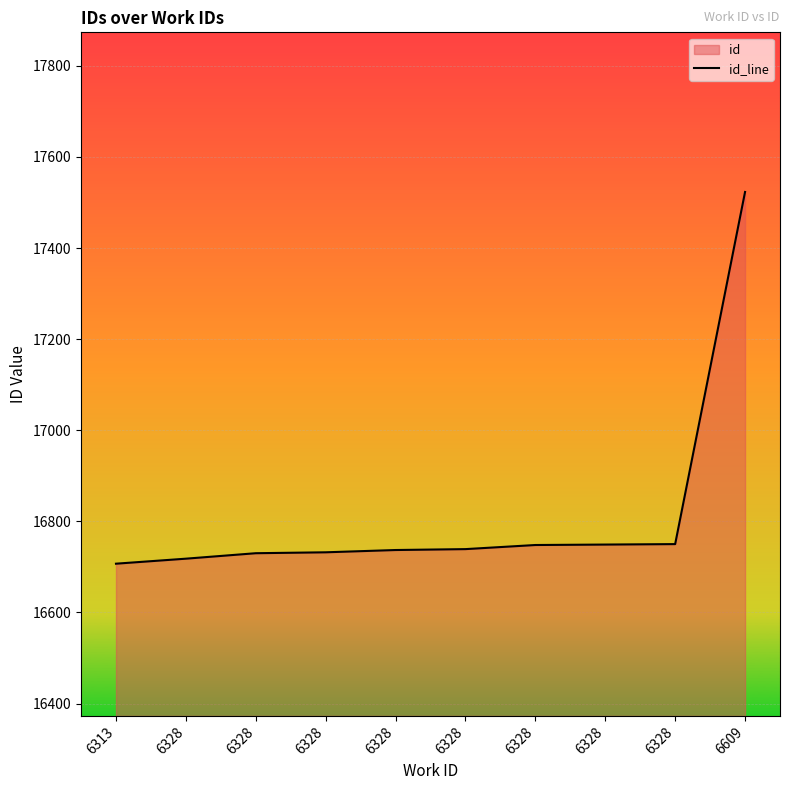

What is the average value?

16813